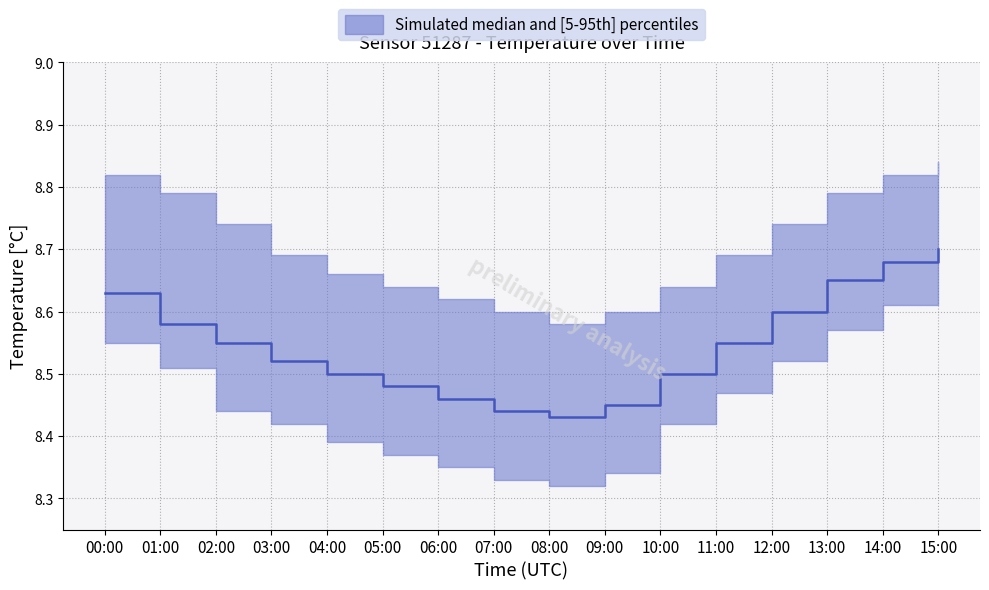

What is the difference between the temperature_median values at 15:00 and 11:00?

0.1